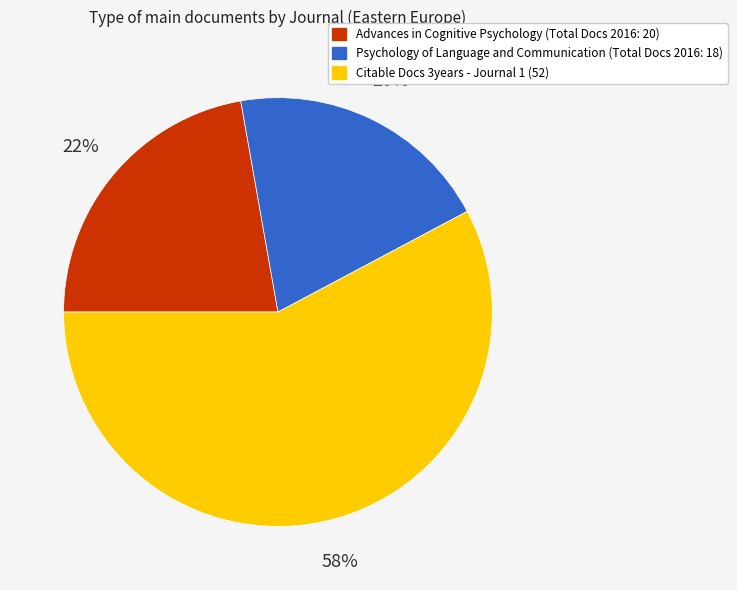

To the nearest percent, what is the average slice percentage?

33%